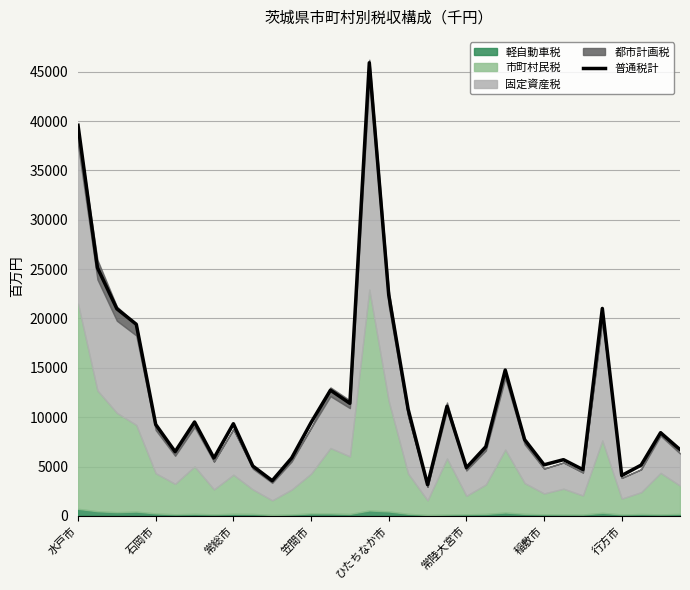

What is the highest value of the 普通税計 series?

45912.4